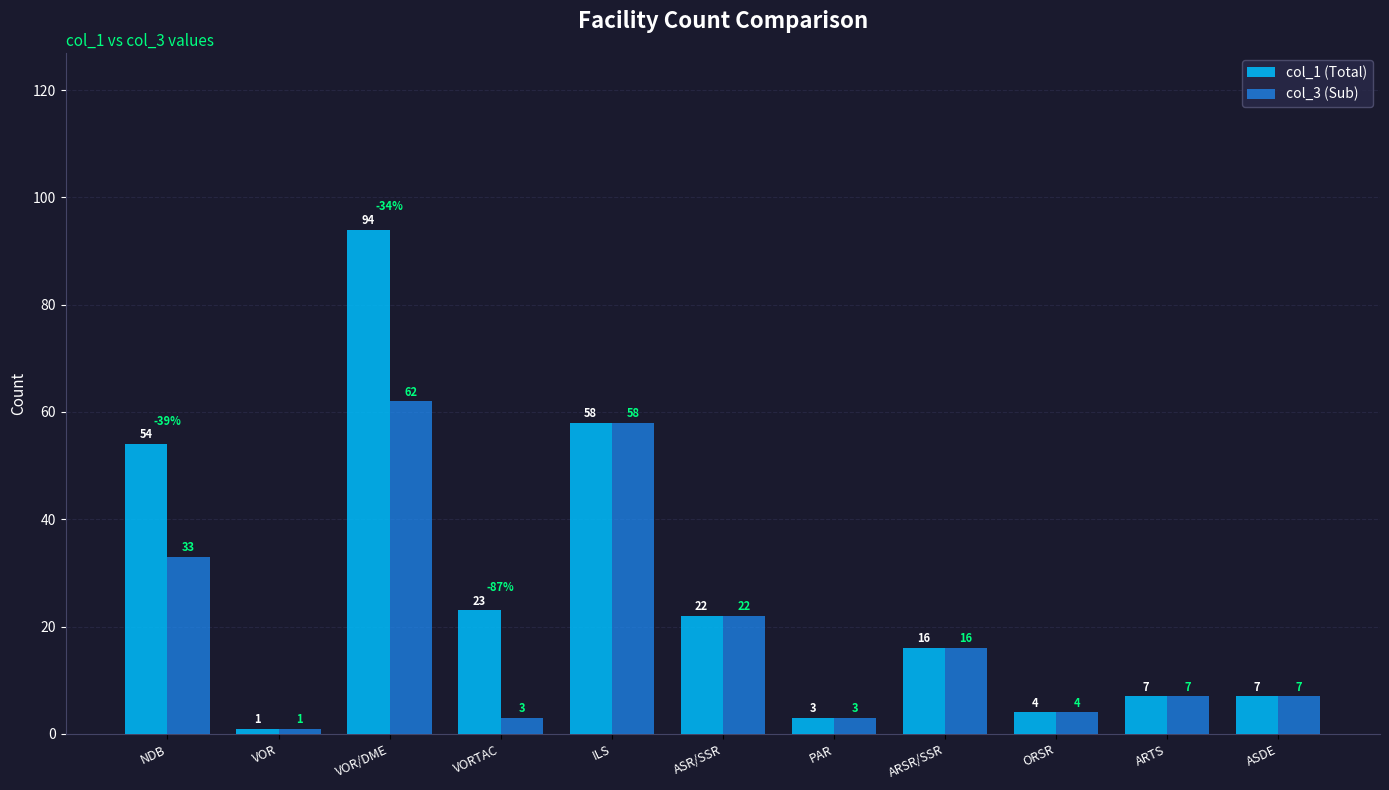

The value of col_1 (Total) at ASDE is 7. True or false?

True